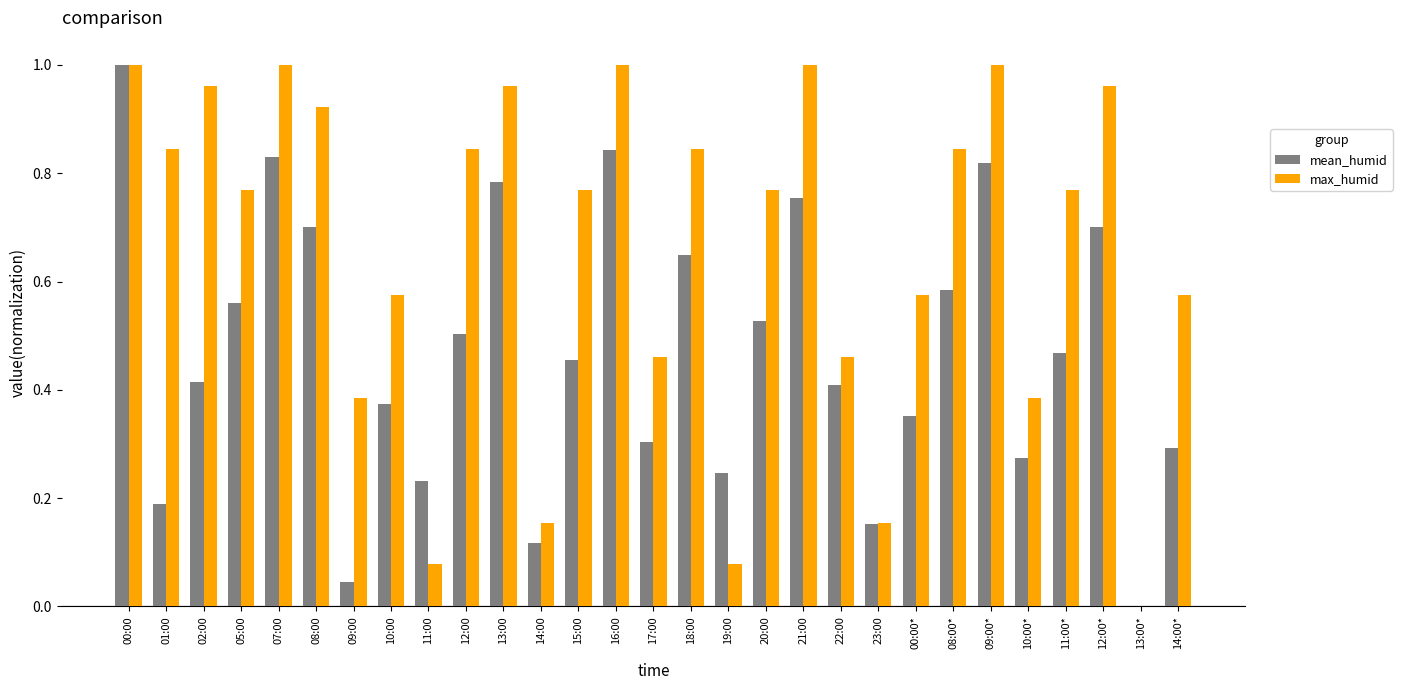

The value of max_humid at 09:00* is 1.0. True or false?

True